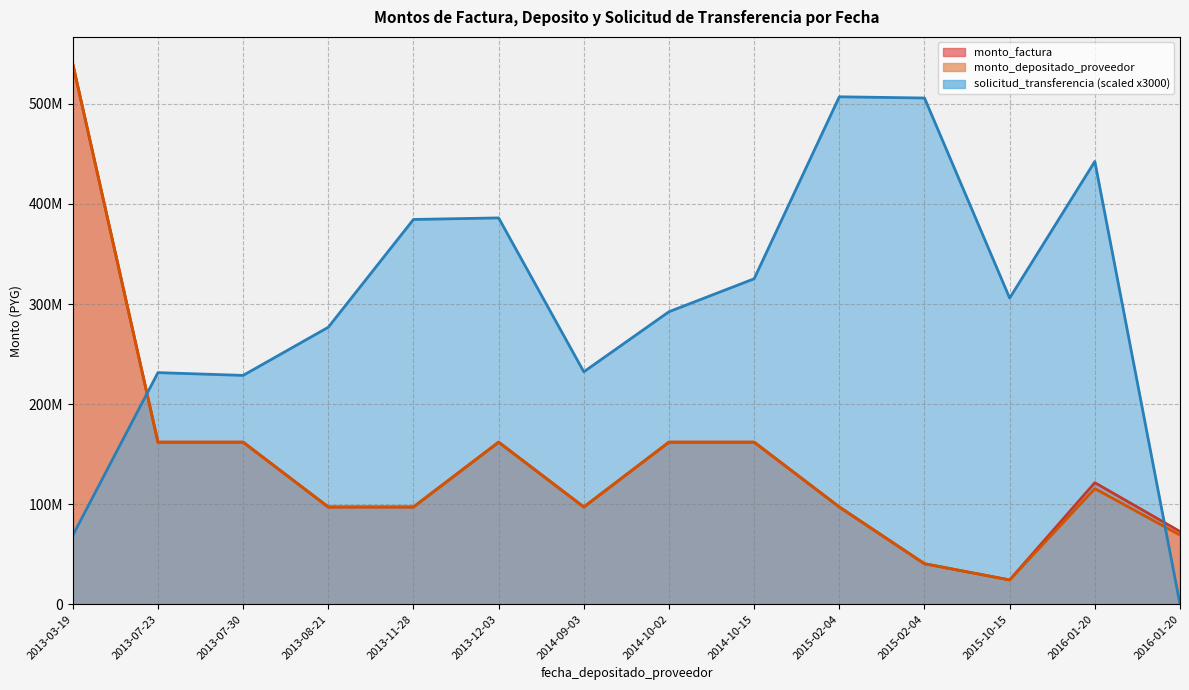

List the labels in order of monto_depositado_proveedor value, largest first.

2013-03-19, 2013-07-23, 2013-07-30, 2013-12-03, 2014-10-02, 2014-10-15, 2016-01-20, 2013-08-21, 2013-11-28, 2014-09-03, 2015-02-04, 2016-01-20, 2015-02-04, 2015-10-15